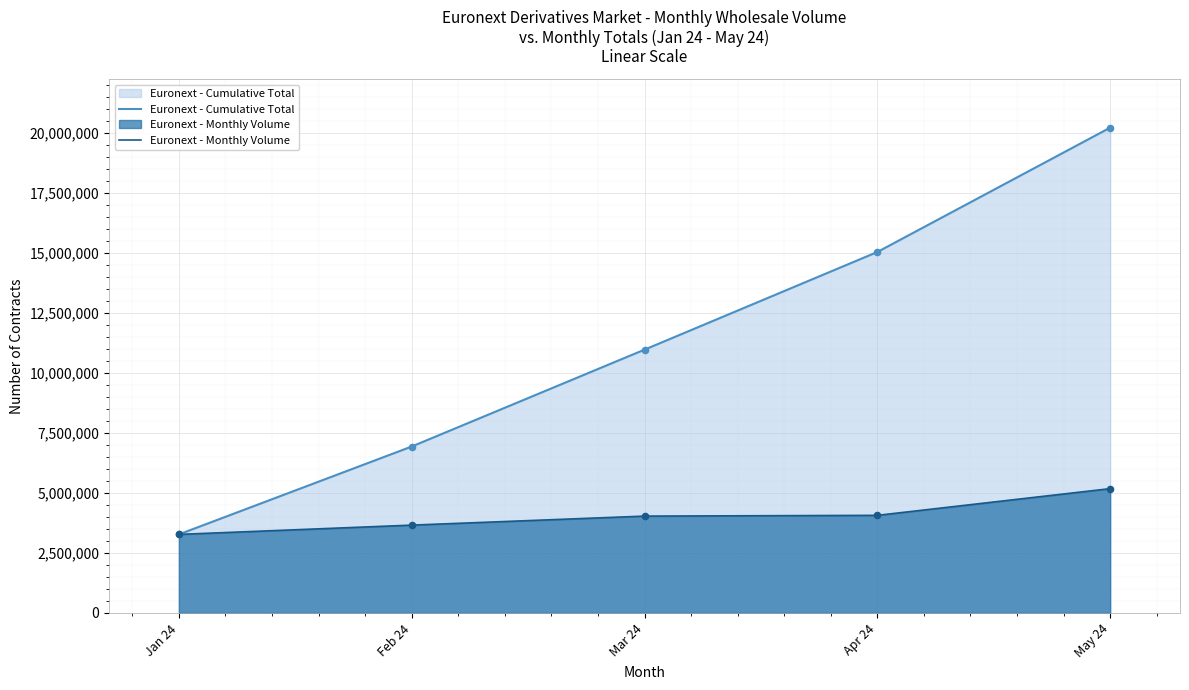

Which series contains the highest Y value?

Euronext - Cumulative Total